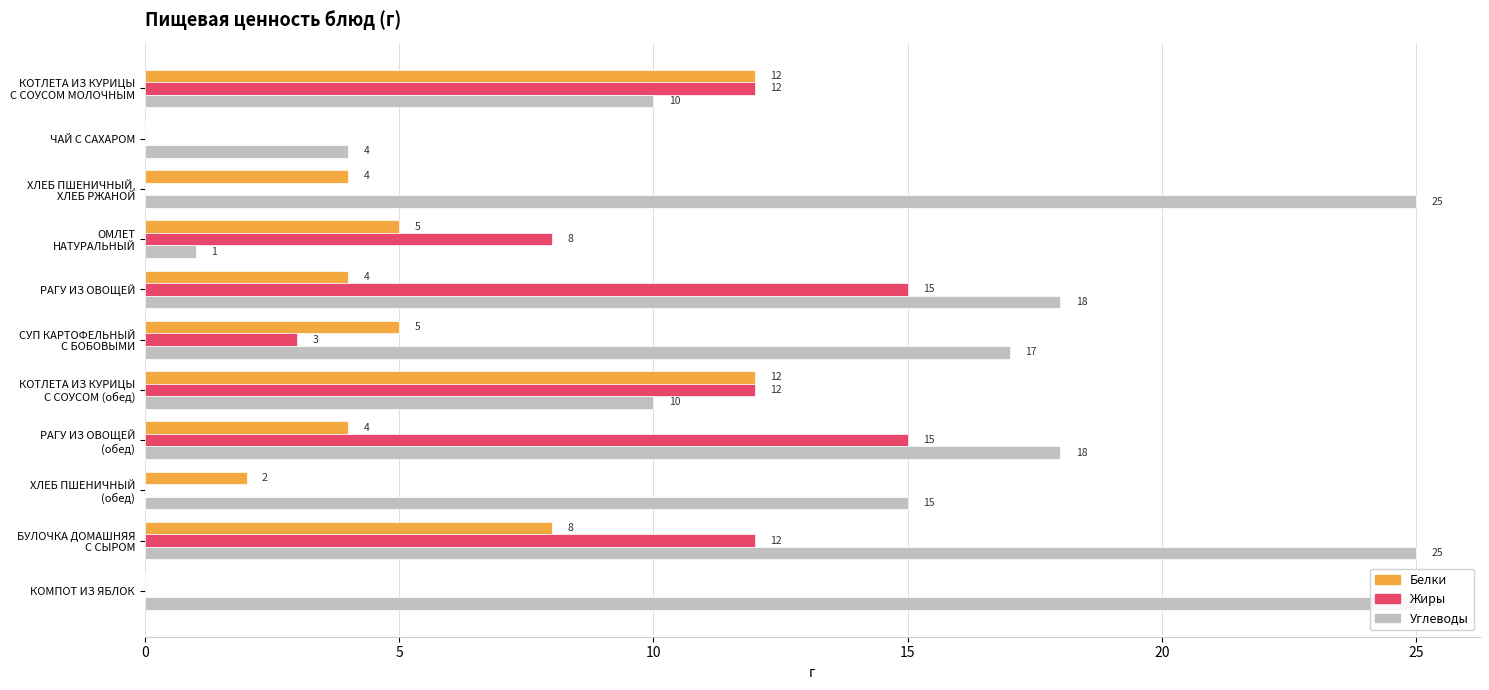

At how many categories does at least one series exceed 5?

10